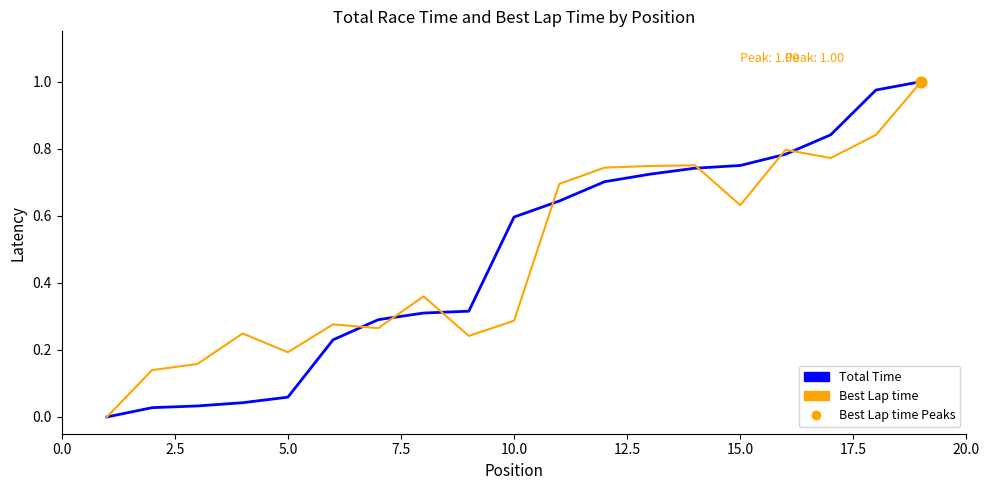

Which series has the largest total across all categories?

Best Lap time